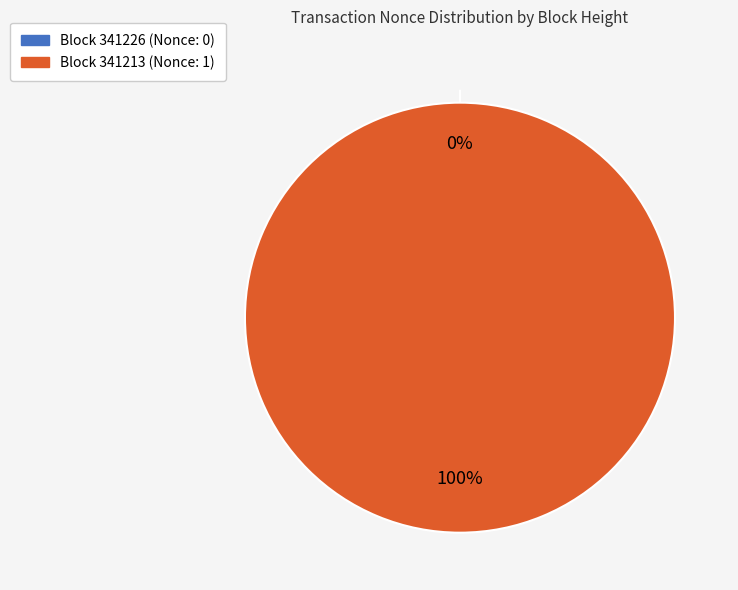

True or false: 341213 accounts for 99% of the total.

False